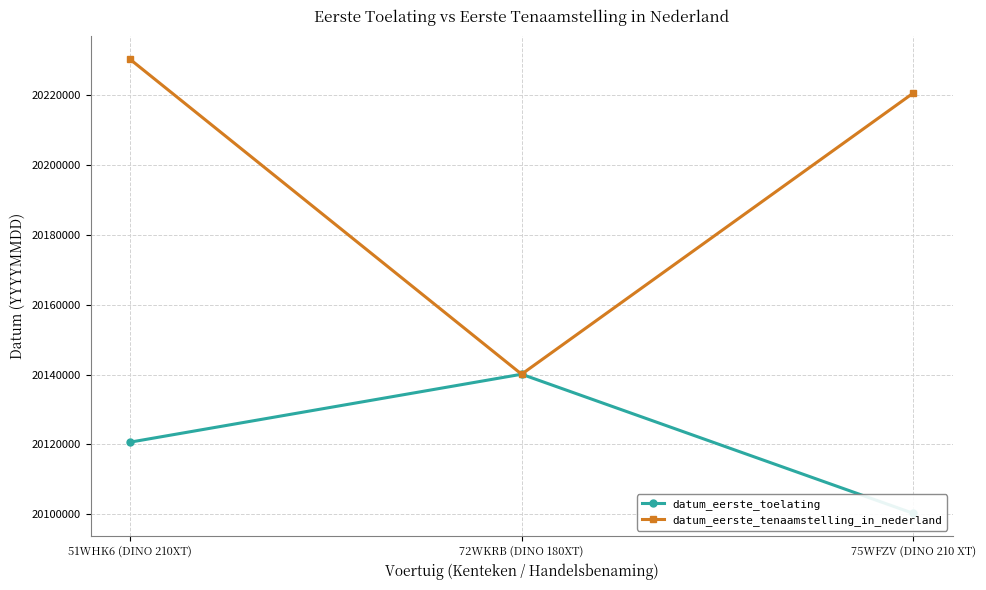

How many lines are shown in the chart?

2